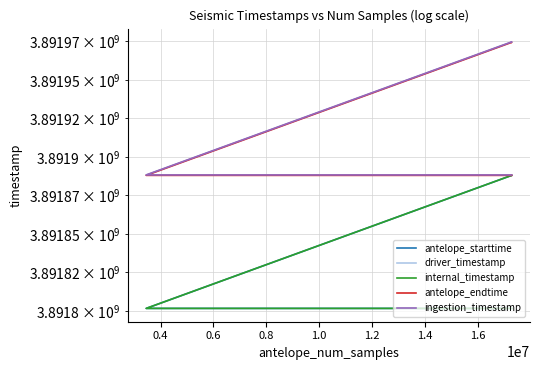

True or false: antelope_endtime and driver_timestamp intersect in this chart.

False